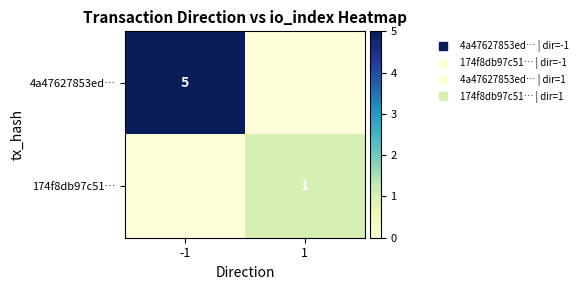

Where is 4a47627853ed… nearest to the value 2?

1